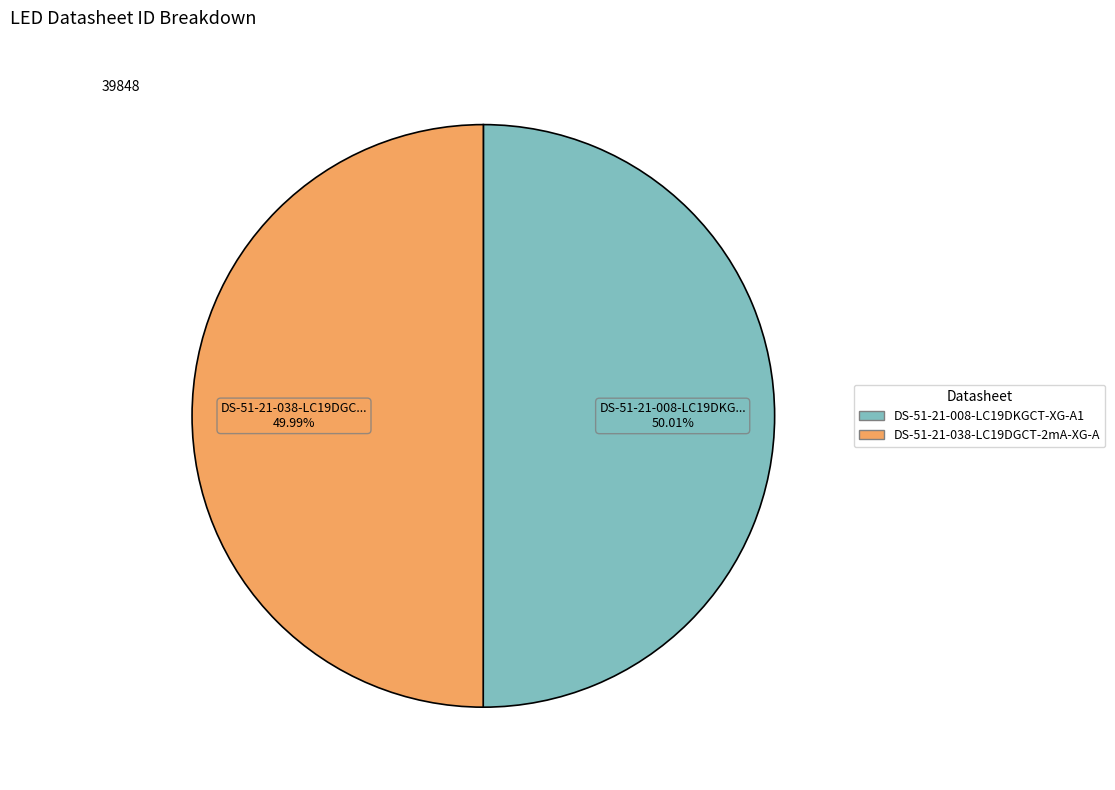

Is there a majority slice in this chart?

Yes